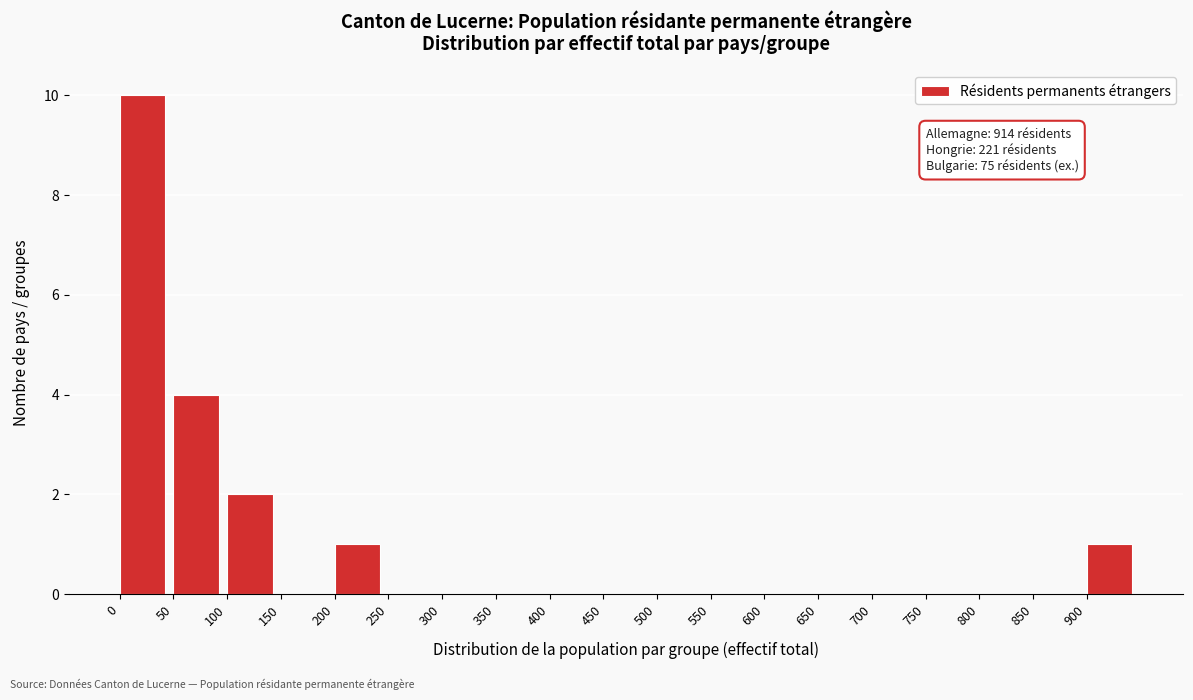

Over which range of the x-axis is the bar tallest?

0 to 50